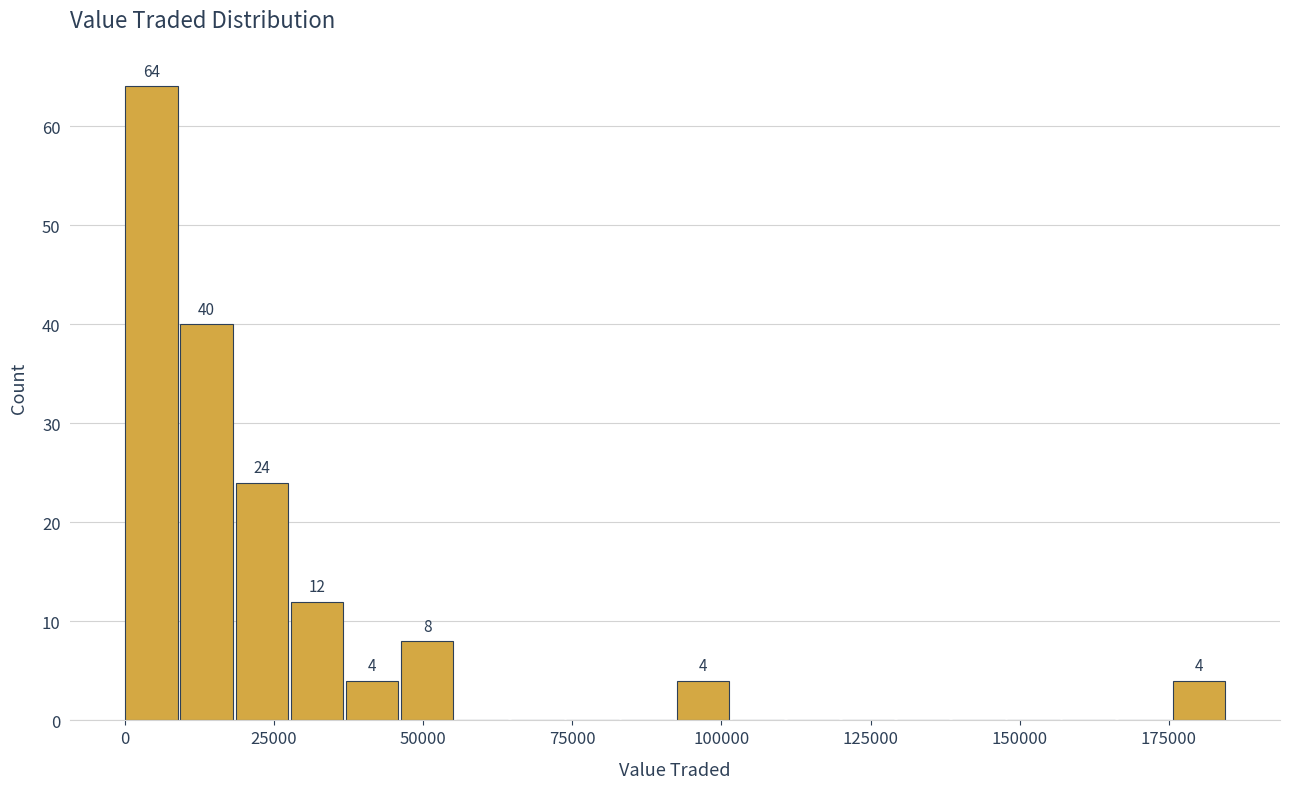

Around what value on the x-axis is the tallest bar? Give the approximate position of its centre, as read against the axis.

5000